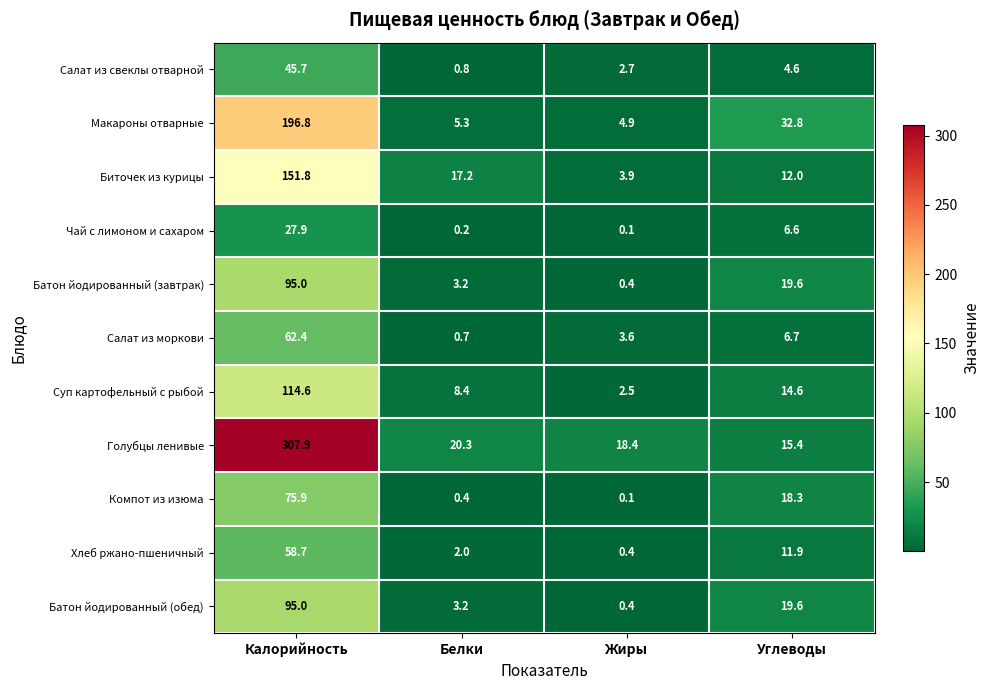

What is the difference between the maximum and minimum values in the Батон йодированный (завтрак) series?

94.6